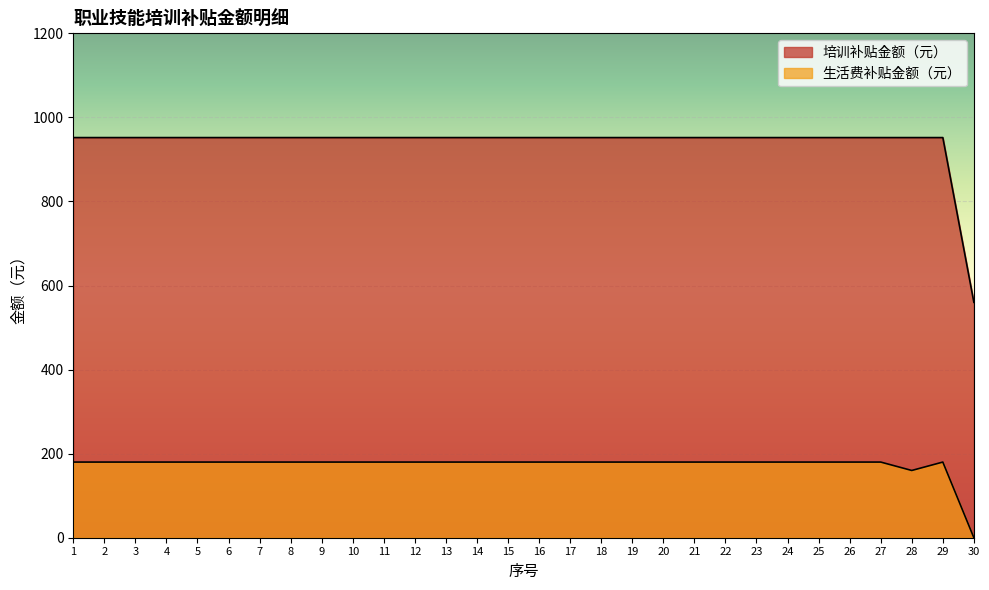

At which category does 生活费补贴金额（元） reach its first local peak?

29